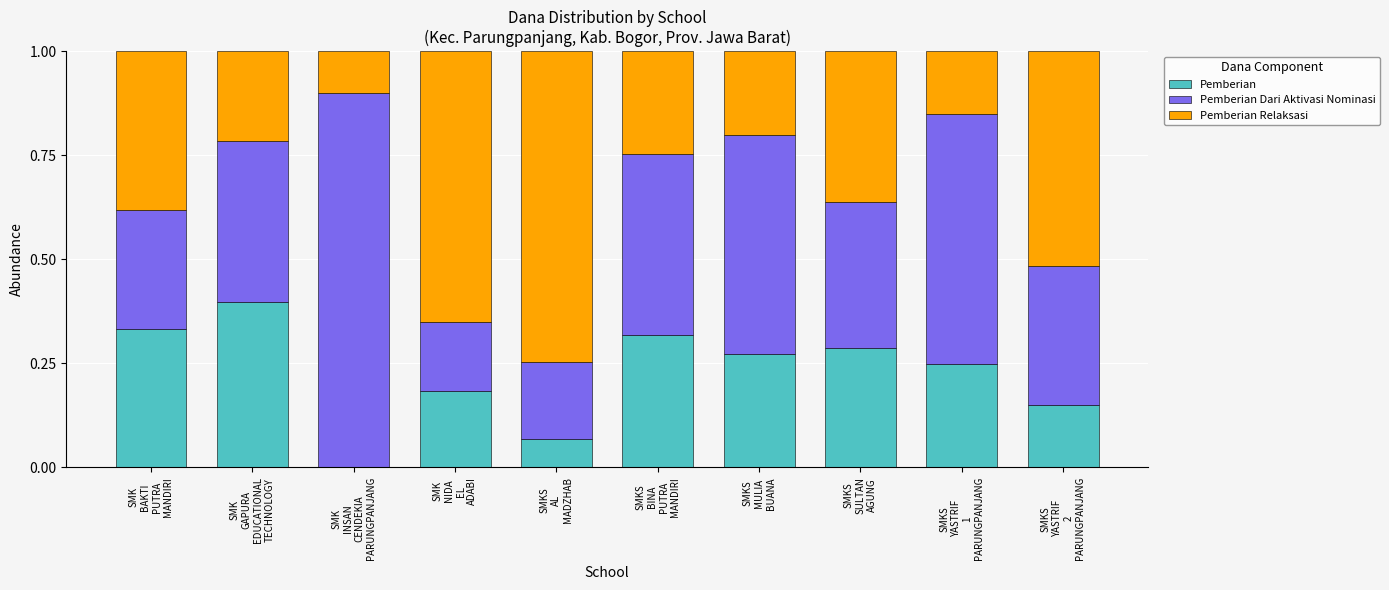

How many data points in Pemberian are above 0?

9